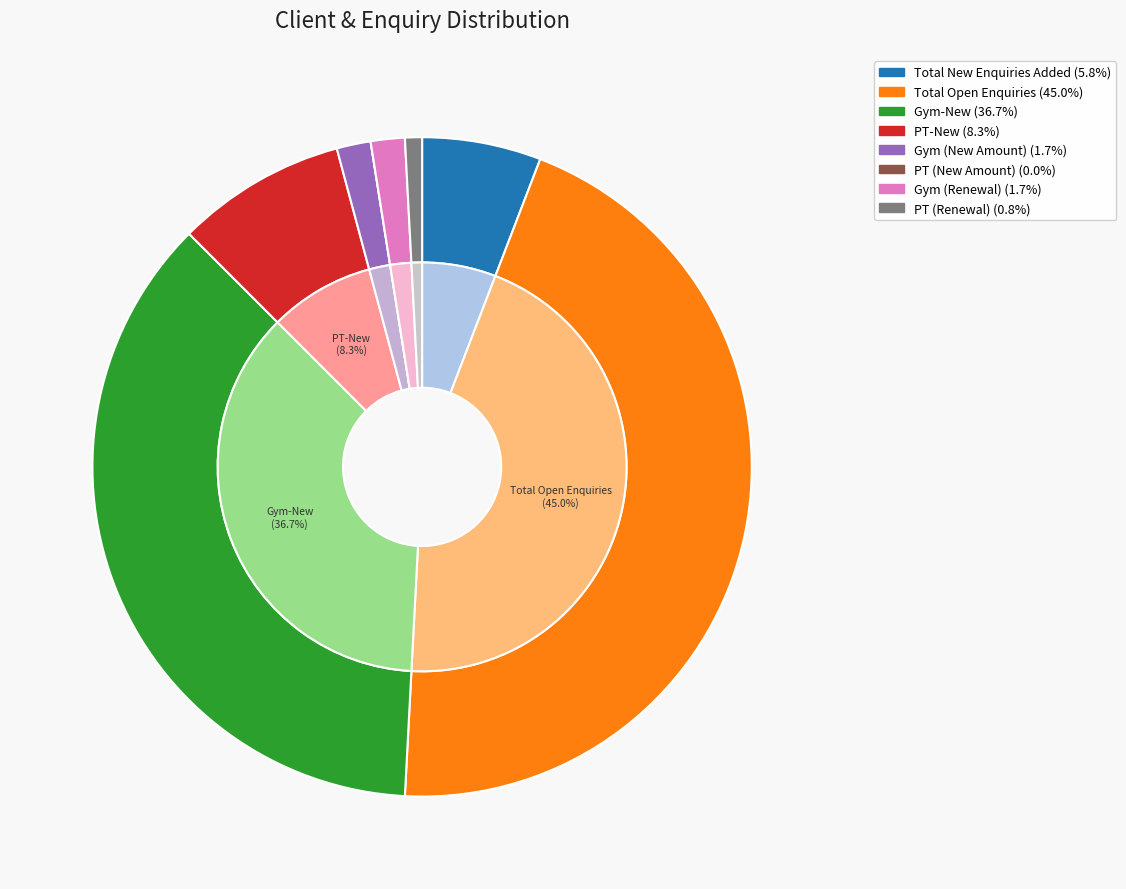

What percentage is the Total Open Enquiries slice, to the nearest percent?

45%